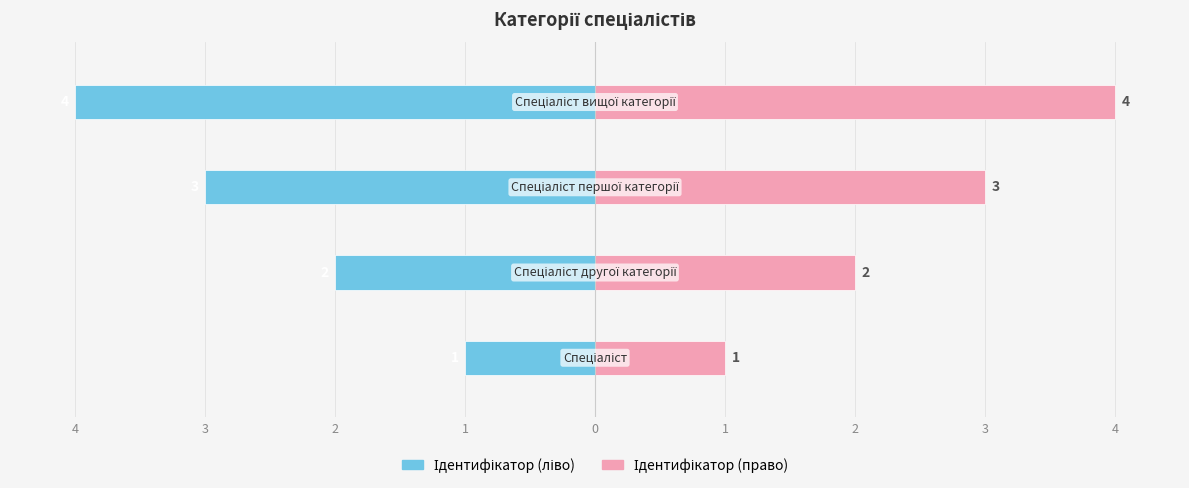

The value of Ідентифікатор (ліво) at 3 is -3. True or false?

True